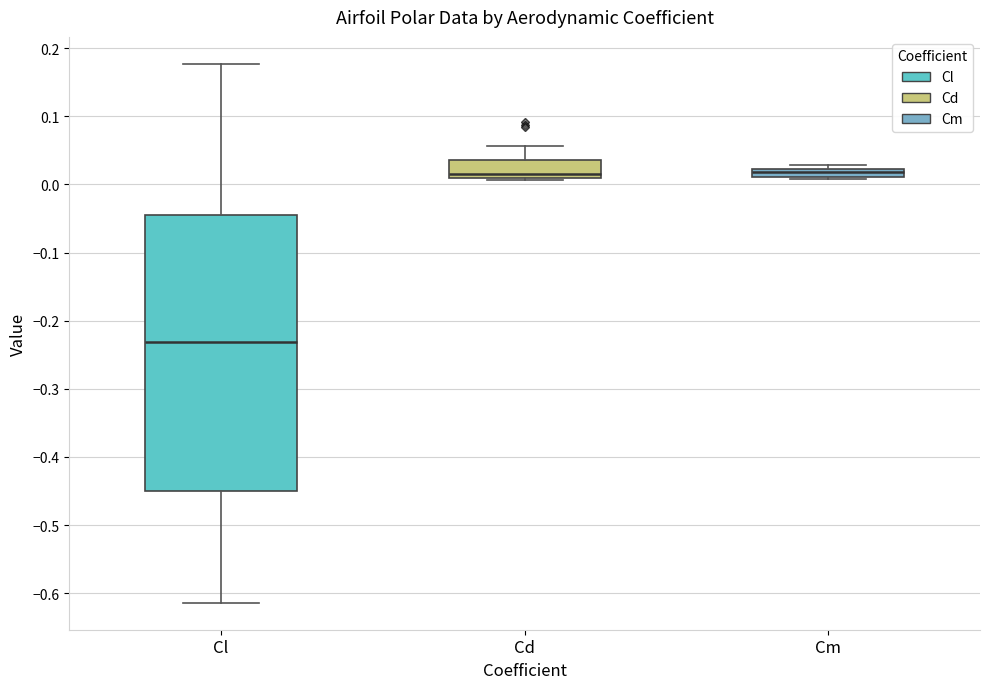

Comparing the boxes themselves (not the whiskers), which one is the tallest?

Cl